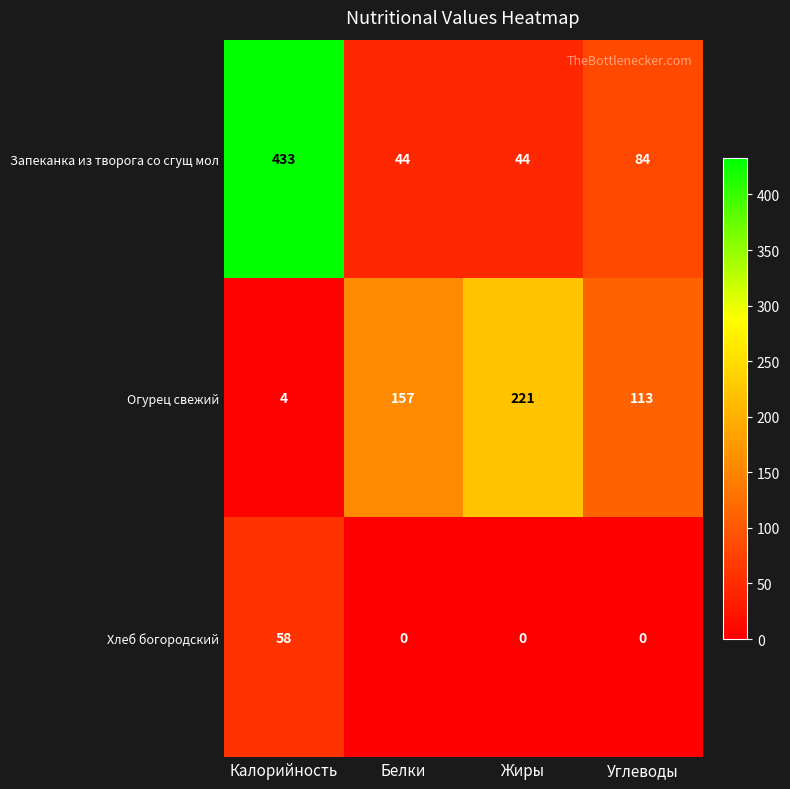

Which category has the highest value across all series?

Калорийность